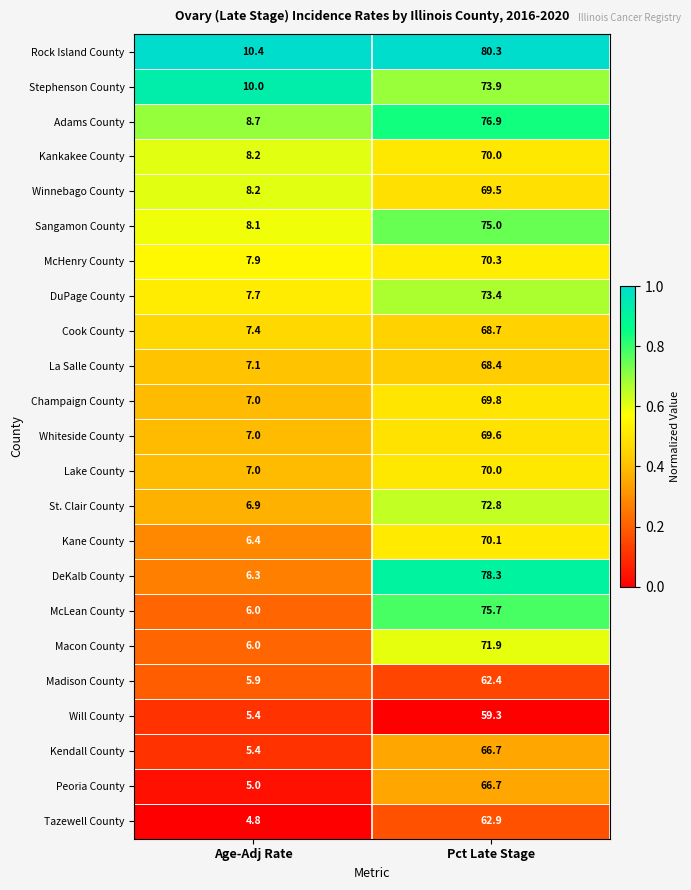

At which category does the chart reach its peak across all series?

Pct Late Stage